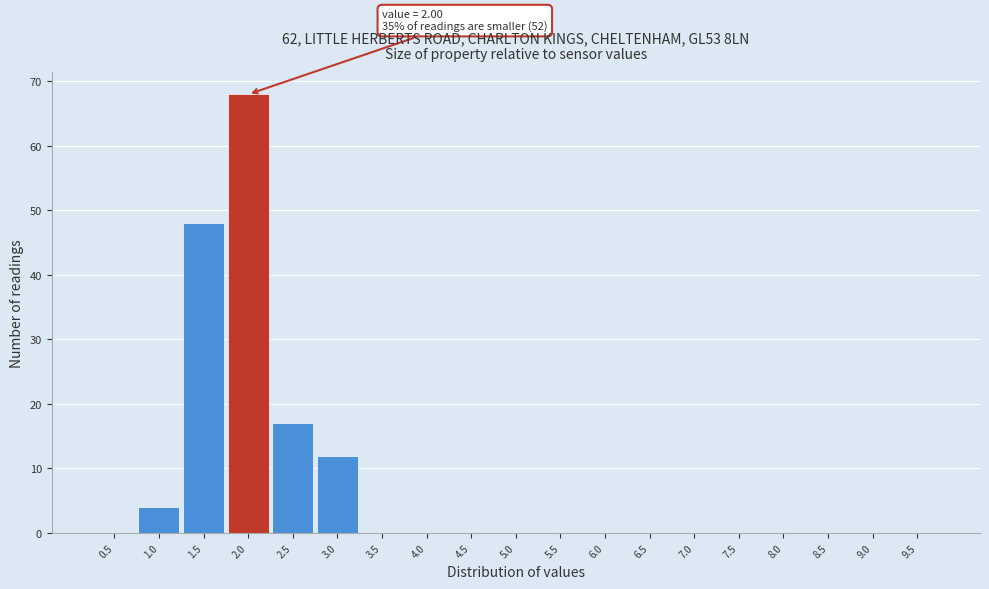

Reading left to right, list all the values displayed in this chart.

0.5=0	1.0=4	1.5=48	2.0=68	2.5=17	3.0=12	3.5=0	4.0=0	4.5=0	5.0=0	5.5=0	6.0=0	6.5=0	7.0=0	7.5=0	8.0=0	8.5=0	9.0=0	9.5=0